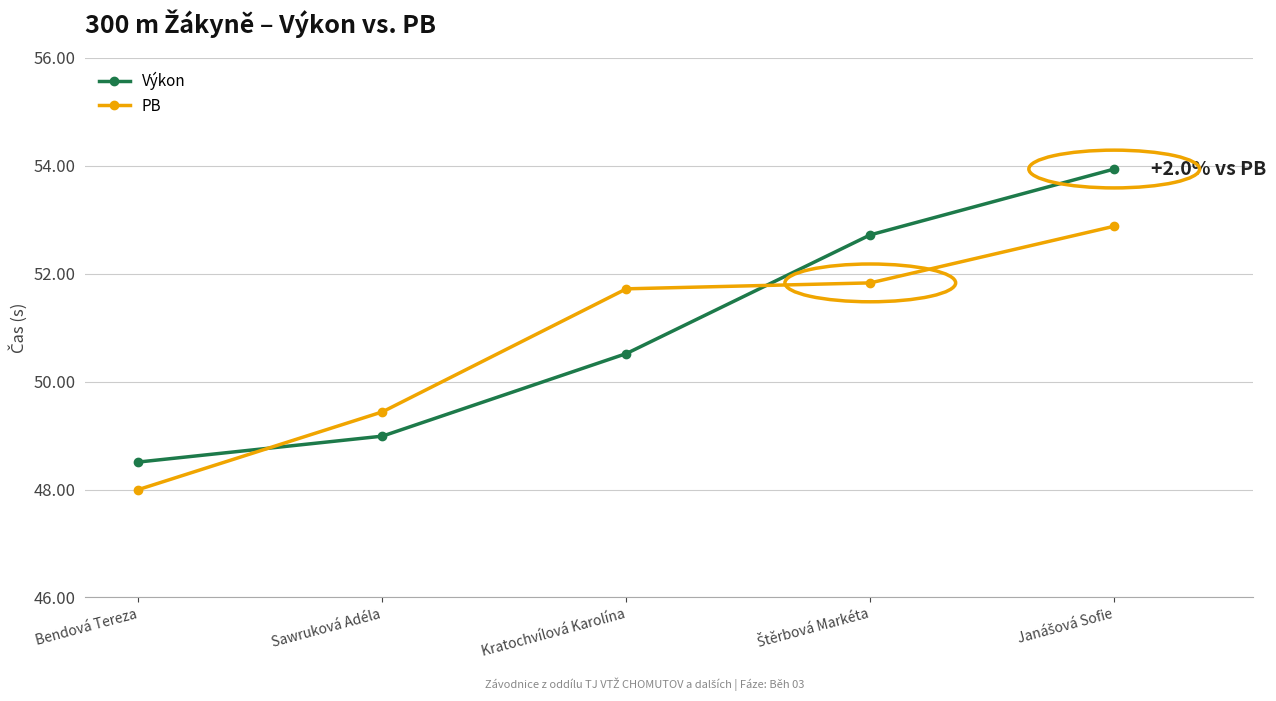

Reading left to right, extract all data points from this chart.

Výkon: 48.5	49.0	50.5	52.7	53.9
PB: 48.0	49.4	51.7	51.8	52.9